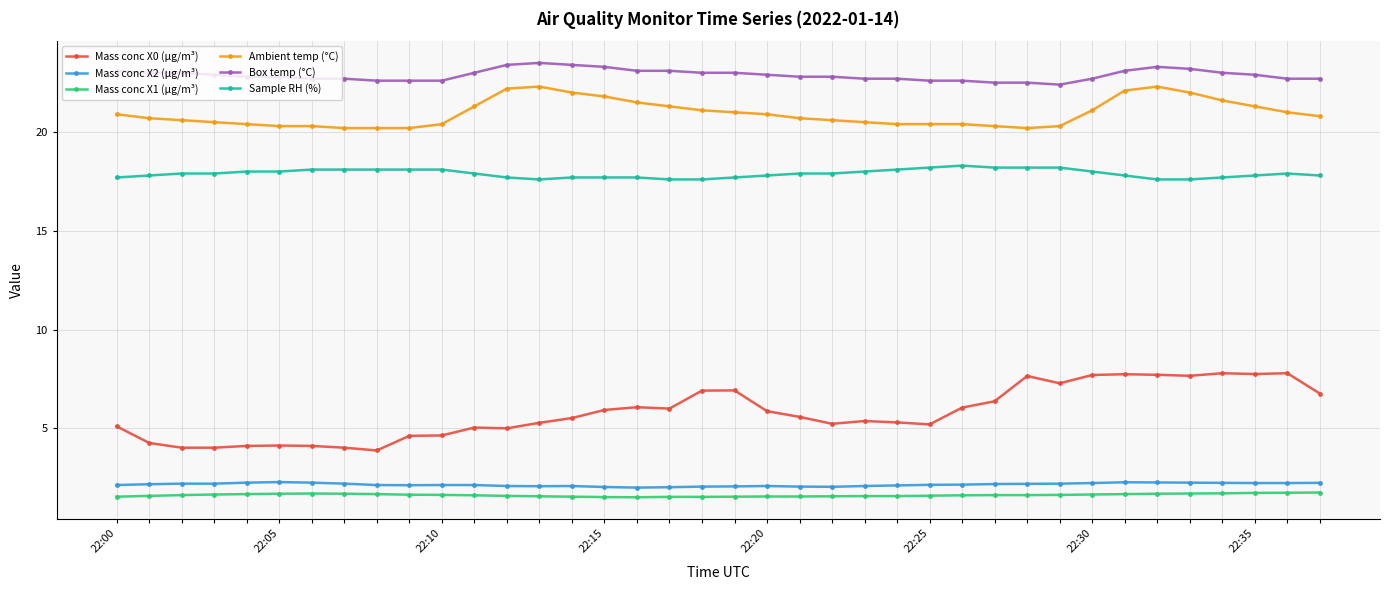

What is the value of the Mass conc X0 (μg/m³) point at the 33rd from the left?

7.7